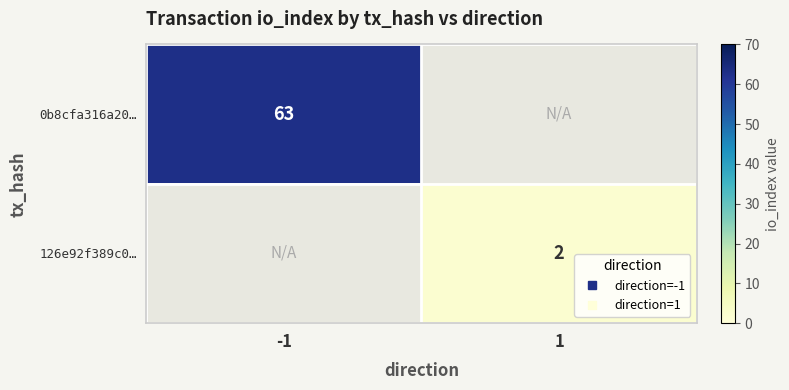

How many values in 126e92f389c0… are above zero?

1